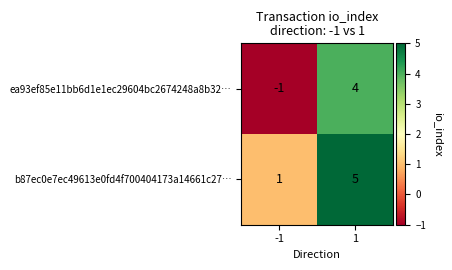

At how many categories does at least one series exceed 3?

1